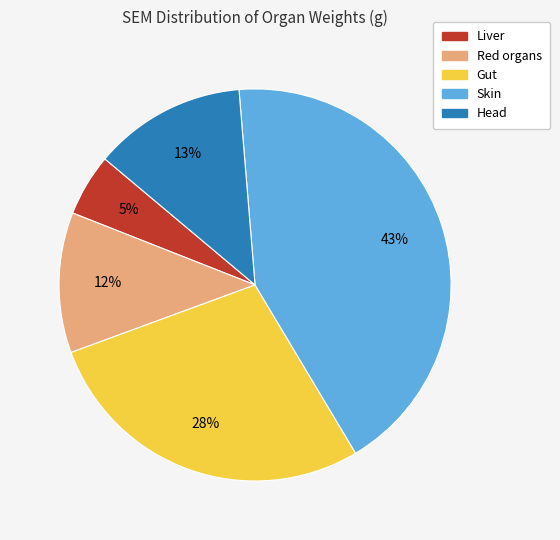

Combined, do Gut and Skin account for over 50%?

Yes